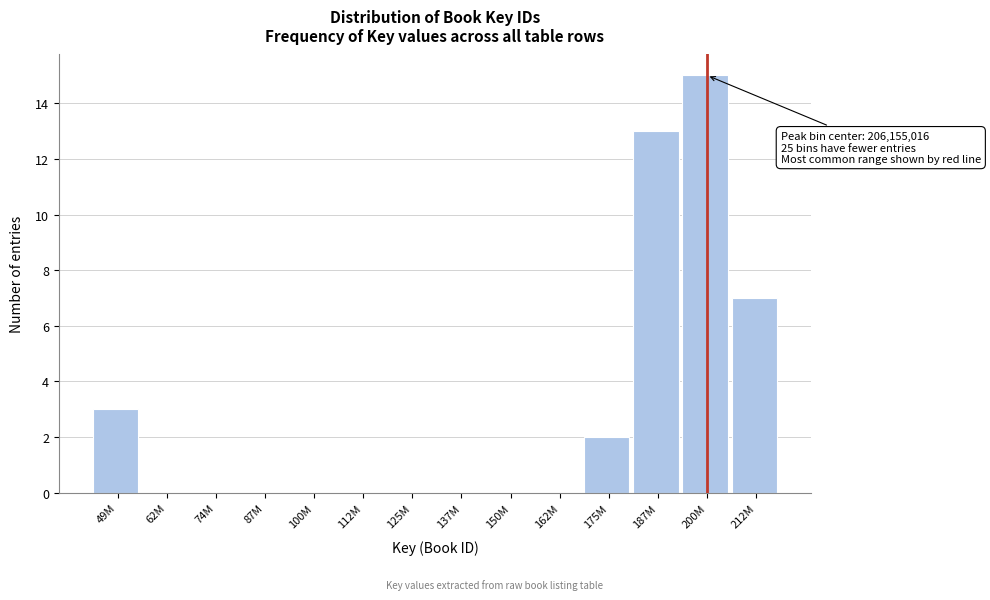

Reading right to left, list all the values displayed in this chart.

212M=7	200M=15	187M=13	175M=2	162M=0	150M=0	137M=0	125M=0	112M=0	100M=0	87M=0	74M=0	62M=0	49M=3